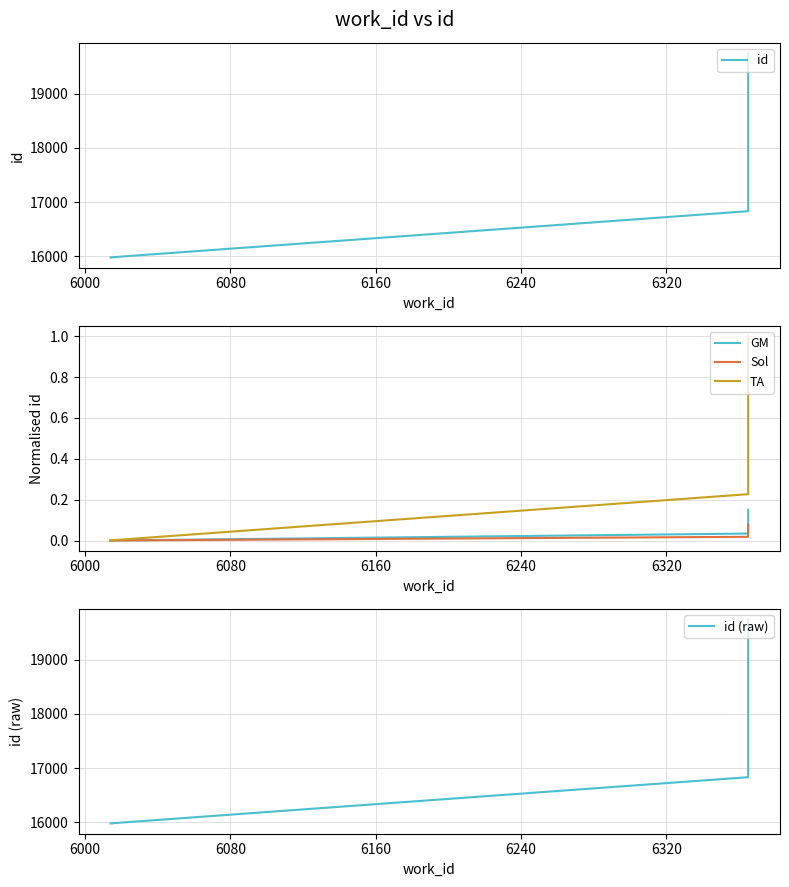

True or false: GM and TA intersect in this chart.

False